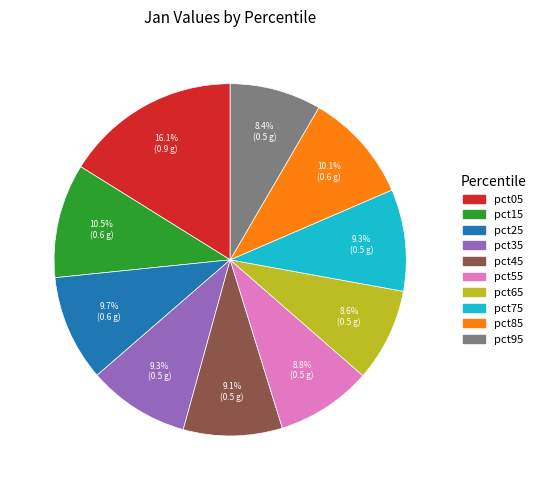

To the nearest percent, what is the difference between the largest and smallest slice percentages?

8%